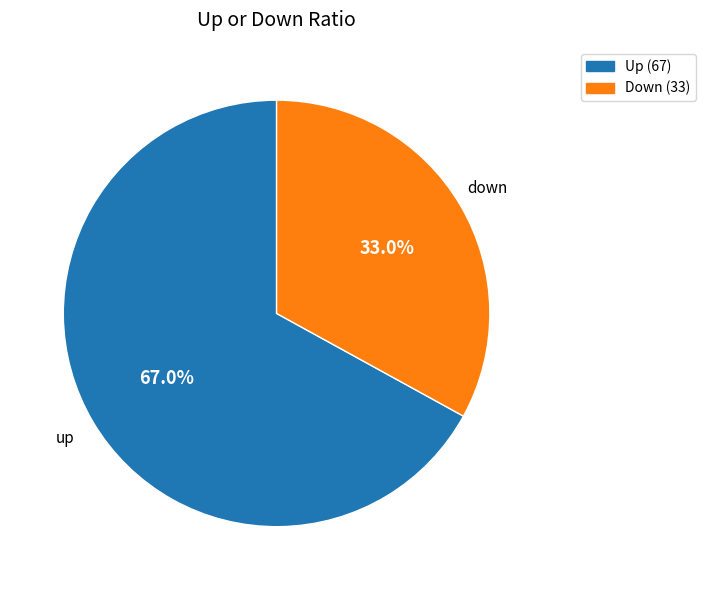

What is the ratio of the value at Down (33) to the value at Up (67)?

0.5